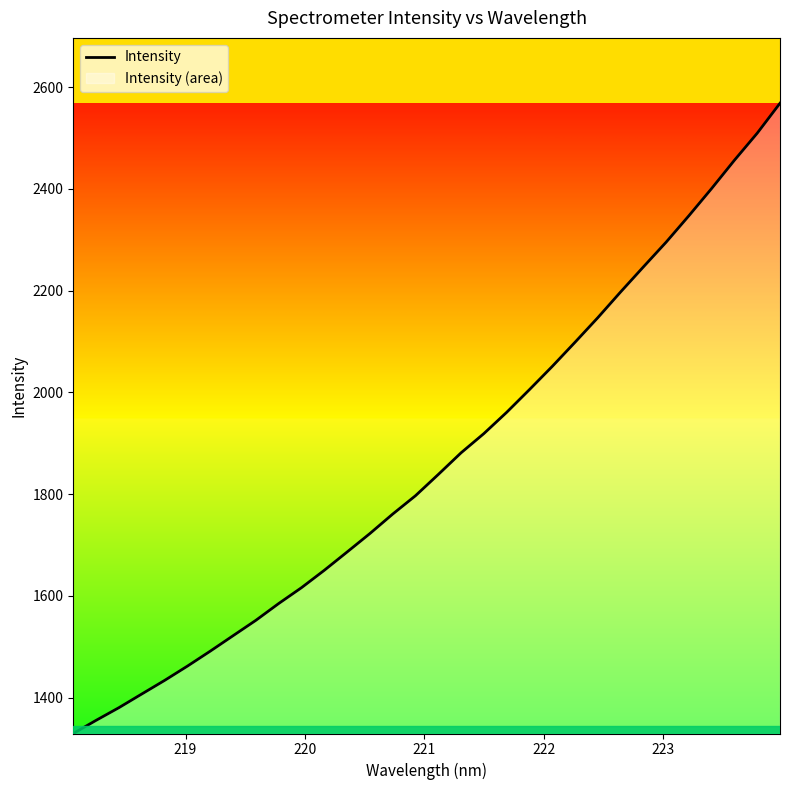

What is the minimum value shown in the chart?

1329.8